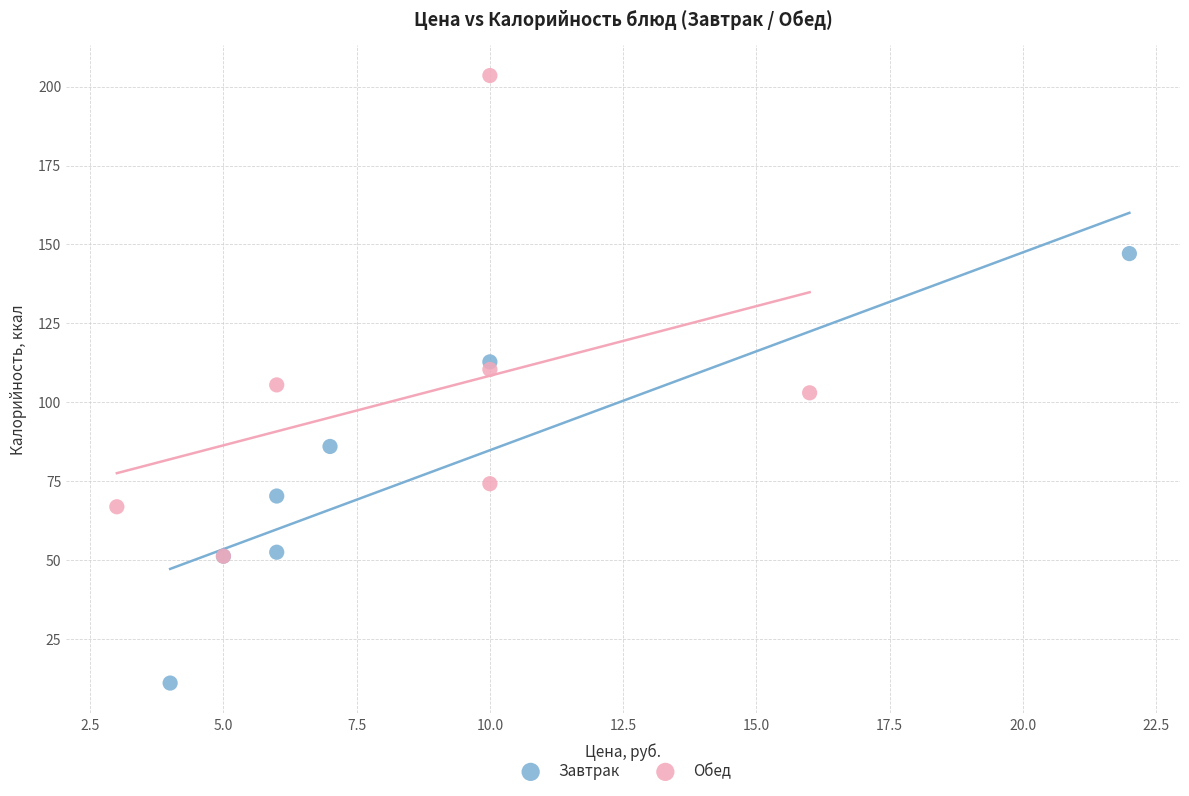

Which series has the widest spread of Y values?

Обед